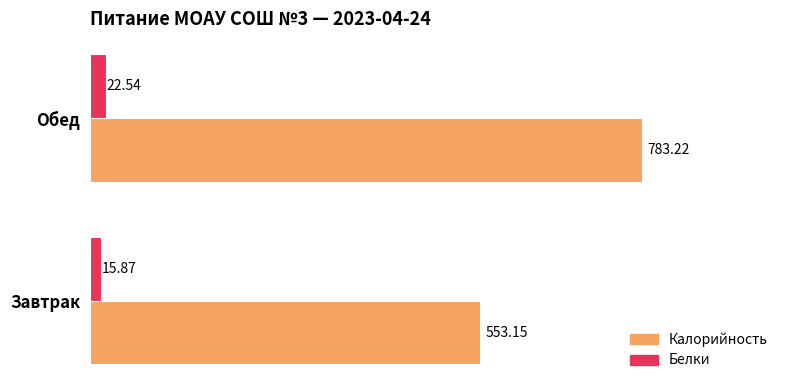

Which series has the largest total across all categories?

Калорийность